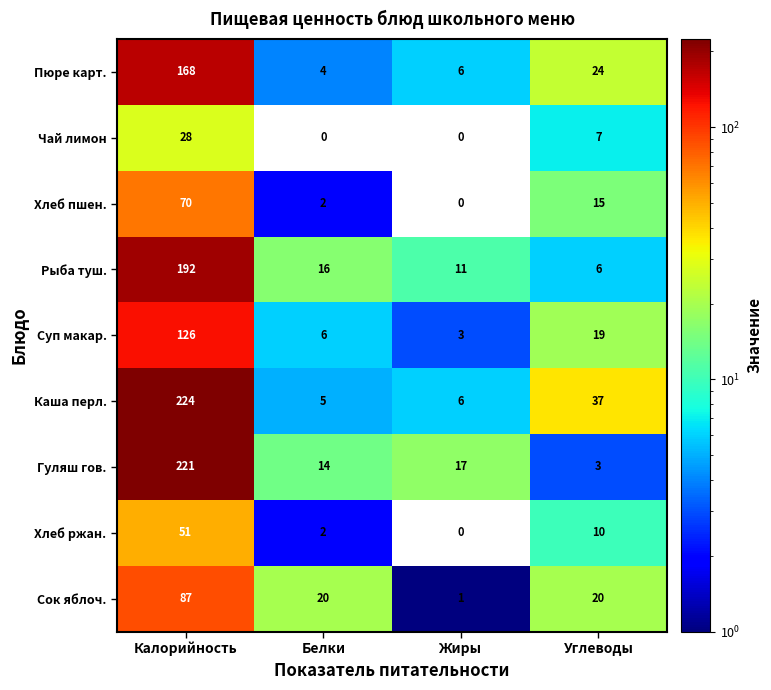

What is the spread (max minus min) of values at Углеводы?

34